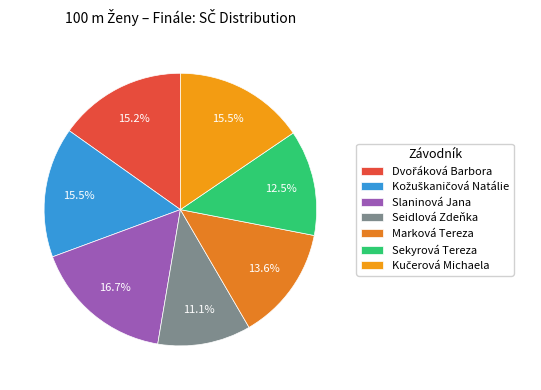

Is there a majority slice in this chart?

No